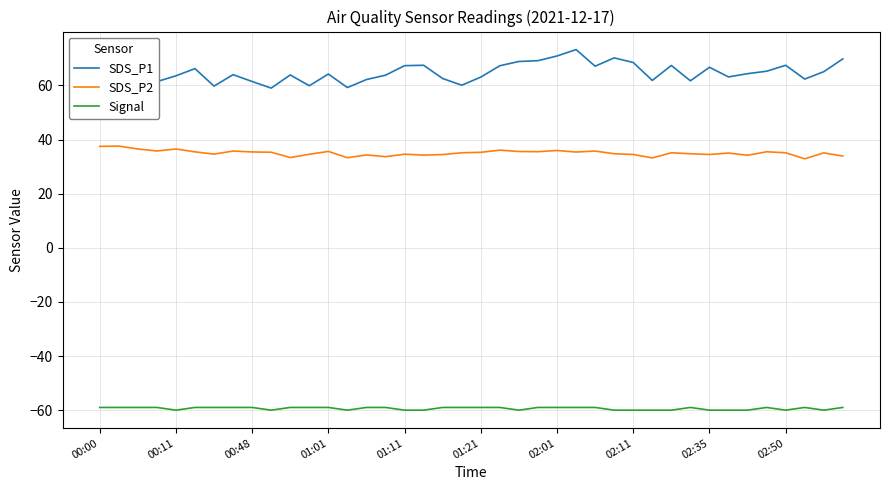

What is the difference between the maximum and minimum values in the SDS_P2 series?

4.7